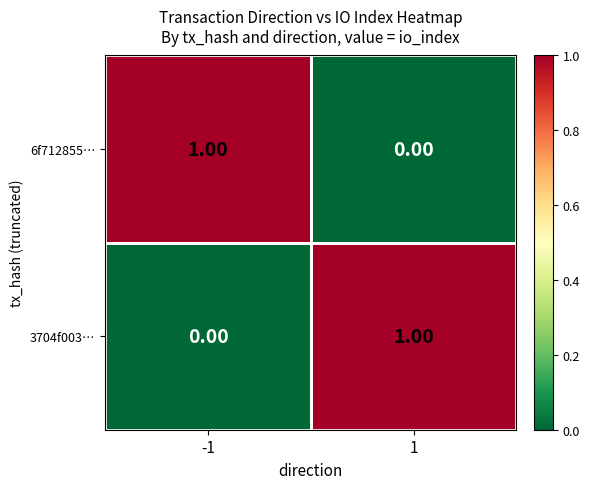

Rank the series at 1 from highest to lowest value.

3704f003…, 6f712855…